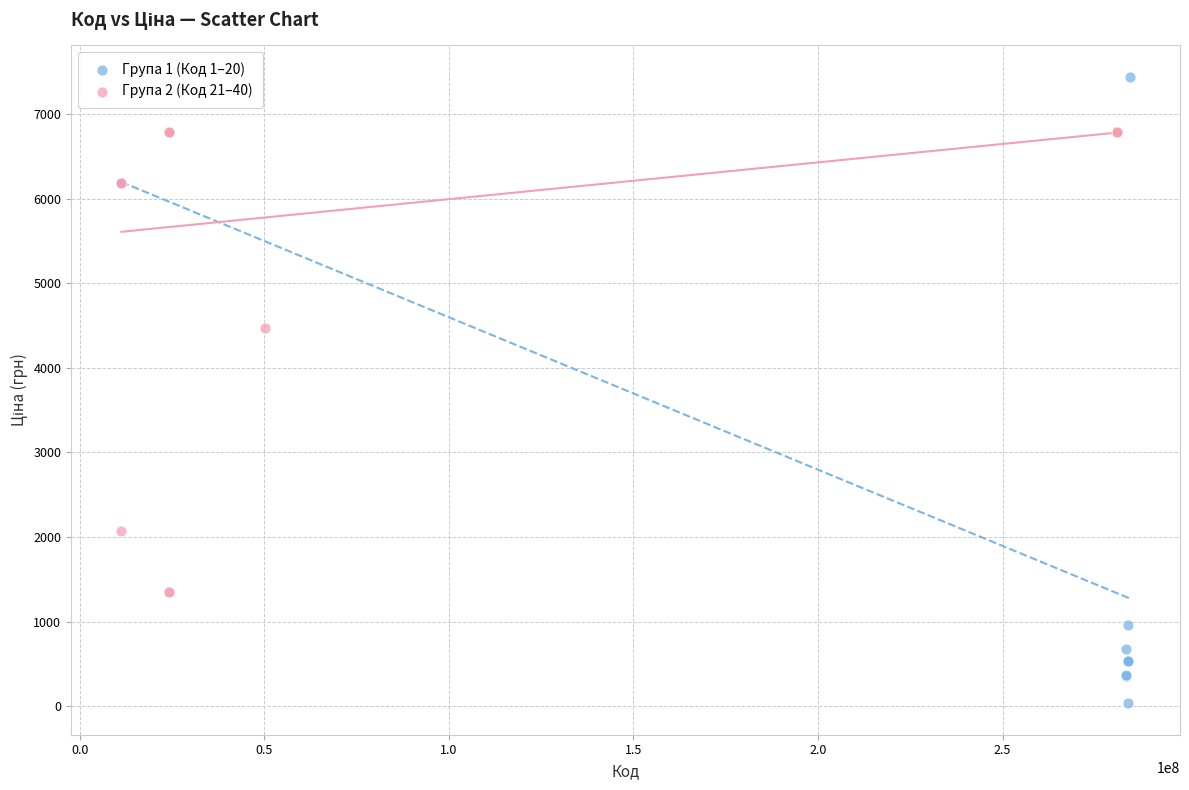

Which series has the largest Y range (max minus min)?

Група 1 (Код 1–20)